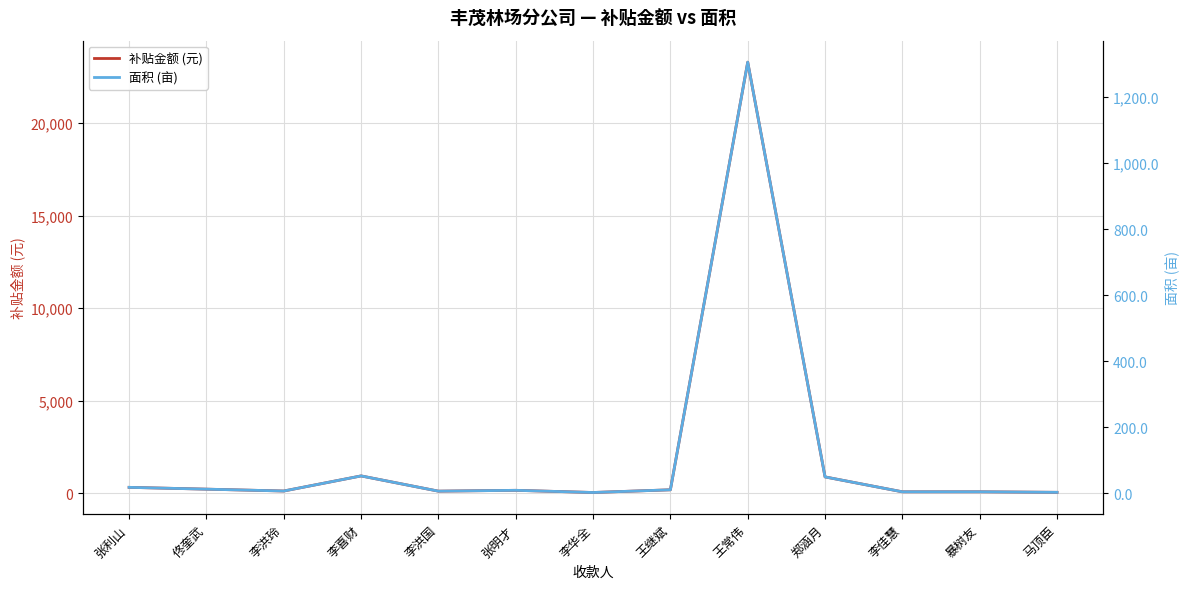

What is the lowest value of the 补贴金额 (元) series?

41.0